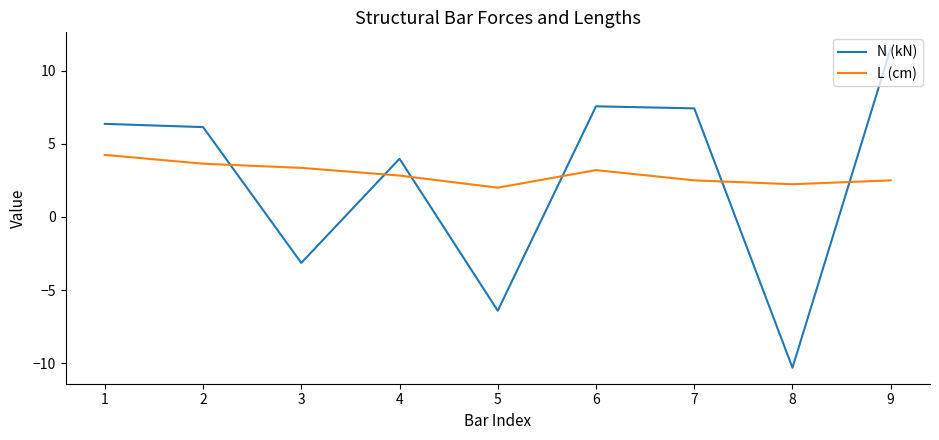

True or false: N (kN) has a value of -6.4 at 5.

True